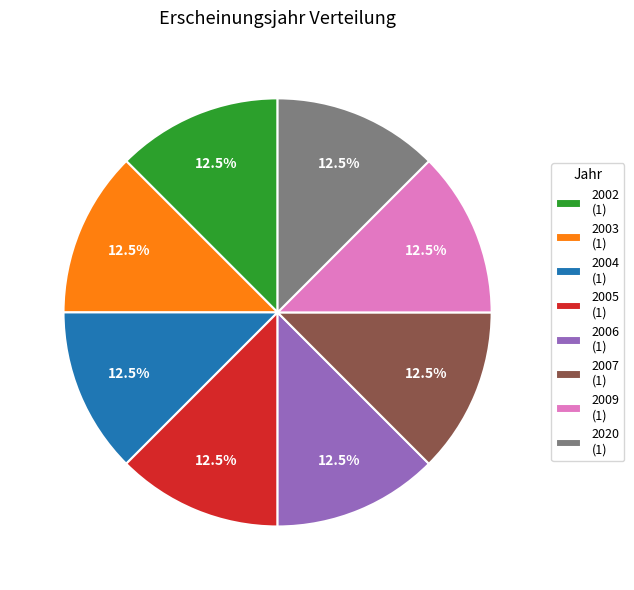

What is the ratio of the value at 2009 (1) to the value at 2020 (1)?

1.0